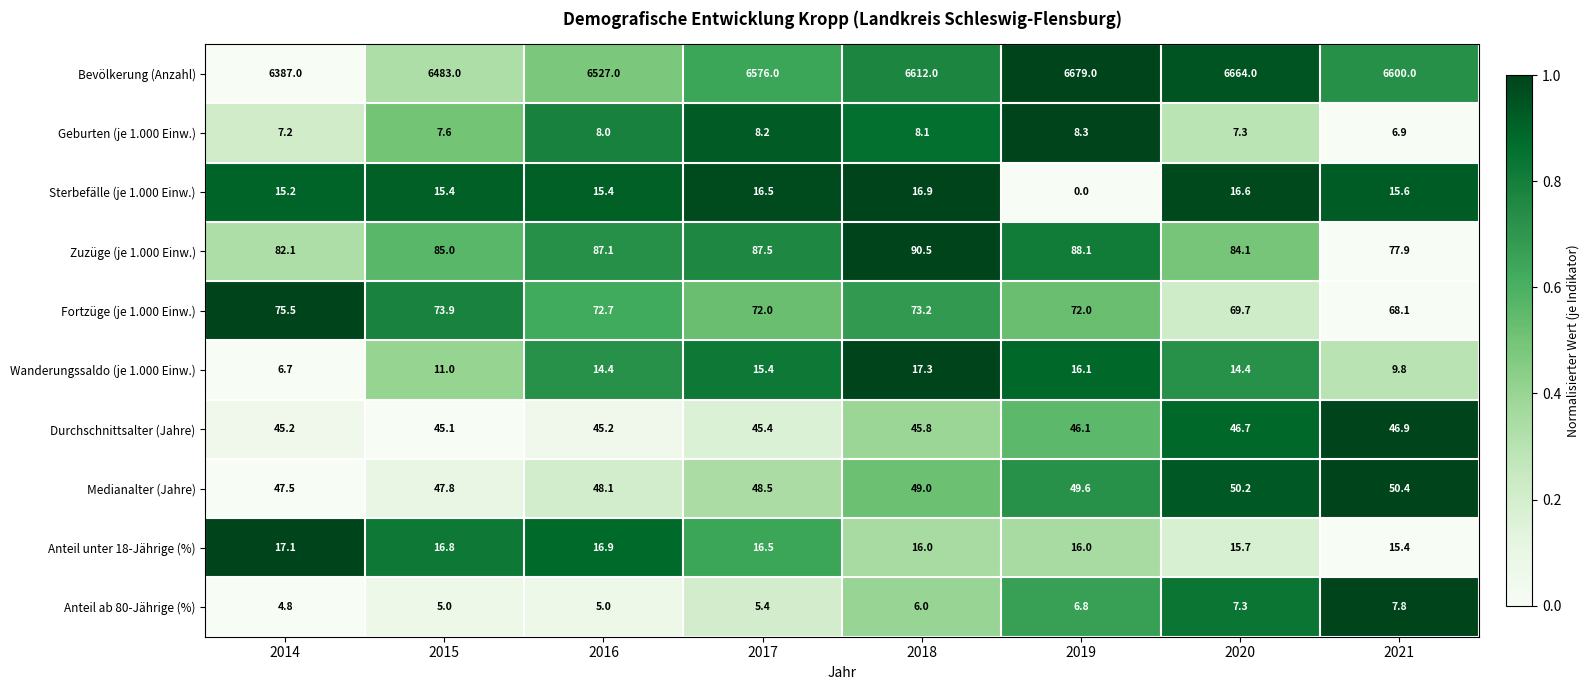

Is it true that Sterbefälle (je 1.000 Einw.) equals 21.3 at 2016?

False